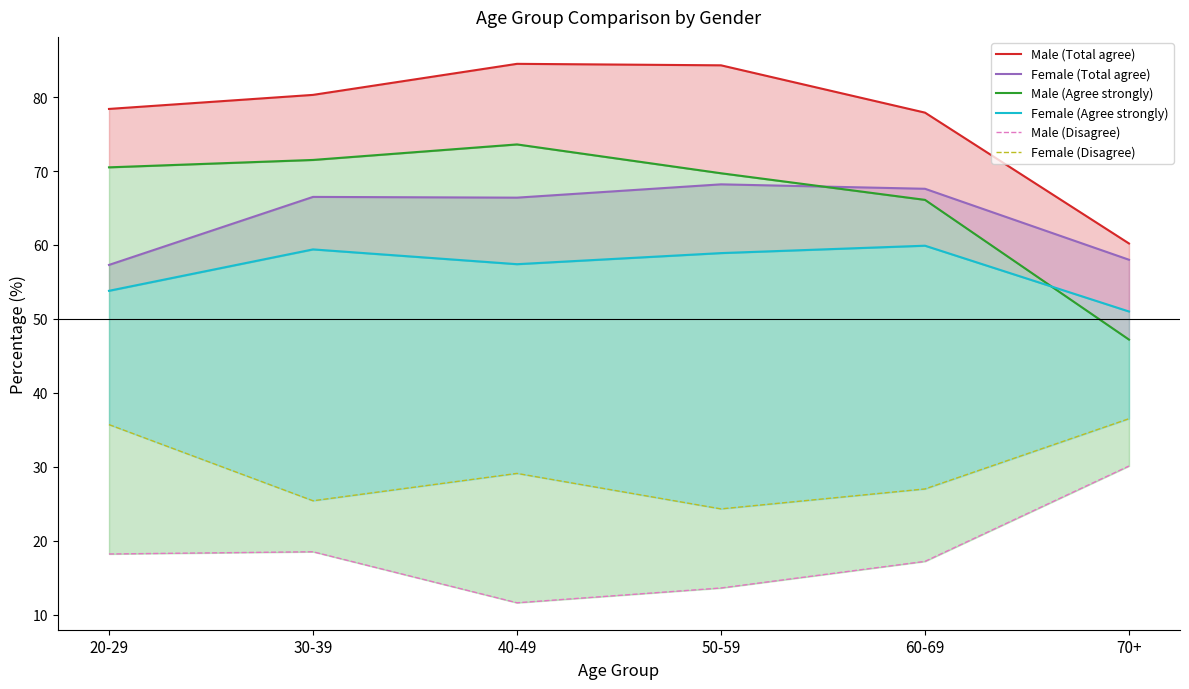

Reading left to right, transcribe all the data shown in this chart.

Male (Total agree): 20-29=78.4	30-39=80.3	40-49=84.5	50-59=84.3	60-69=77.9	70+=60.2
Female (Total agree): 20-29=57.3	30-39=66.5	40-49=66.4	50-59=68.2	60-69=67.6	70+=58.0
Male (Agree strongly): 20-29=70.5	30-39=71.5	40-49=73.6	50-59=69.7	60-69=66.1	70+=47.2
Female (Agree strongly): 20-29=53.8	30-39=59.4	40-49=57.4	50-59=58.9	60-69=59.9	70+=51.0
Male (Disagree): 20-29=18.2	30-39=18.5	40-49=11.6	50-59=13.6	60-69=17.2	70+=30.1
Female (Disagree): 20-29=35.7	30-39=25.4	40-49=29.1	50-59=24.3	60-69=27.0	70+=36.5